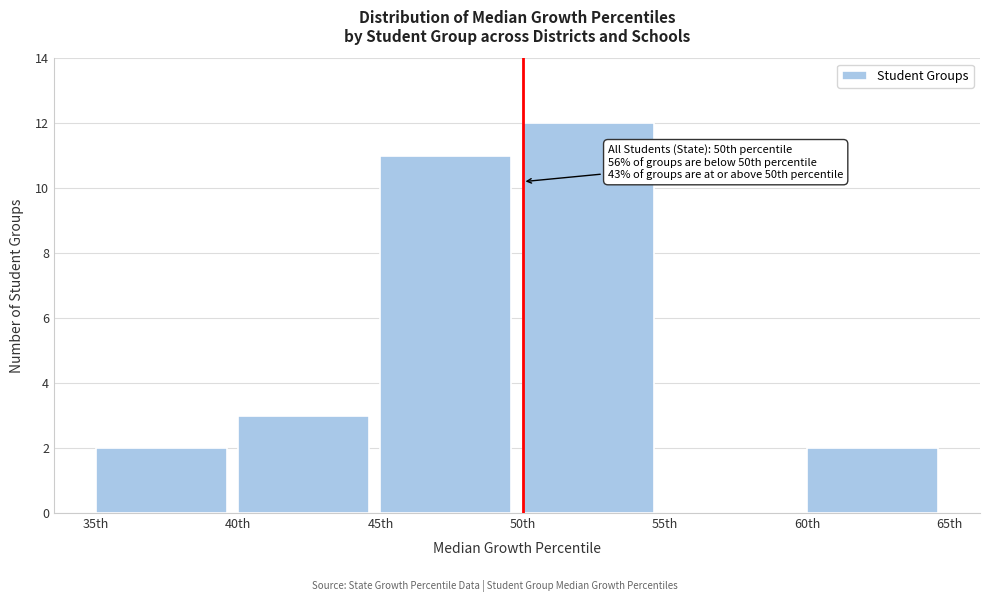

Over which range of the x-axis is the bar tallest?

50 to 55